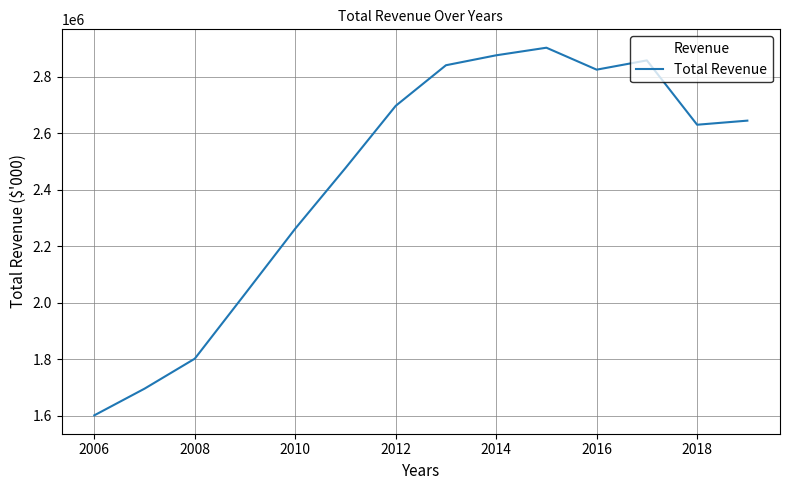

What is the minimum value shown in the chart?

1601173.5